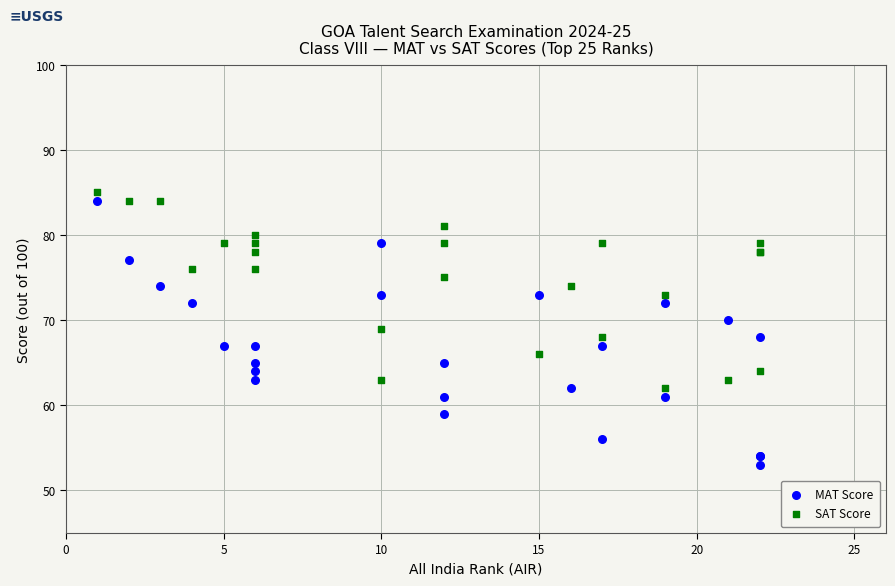

Which series reaches the maximum Y coordinate?

SAT Score